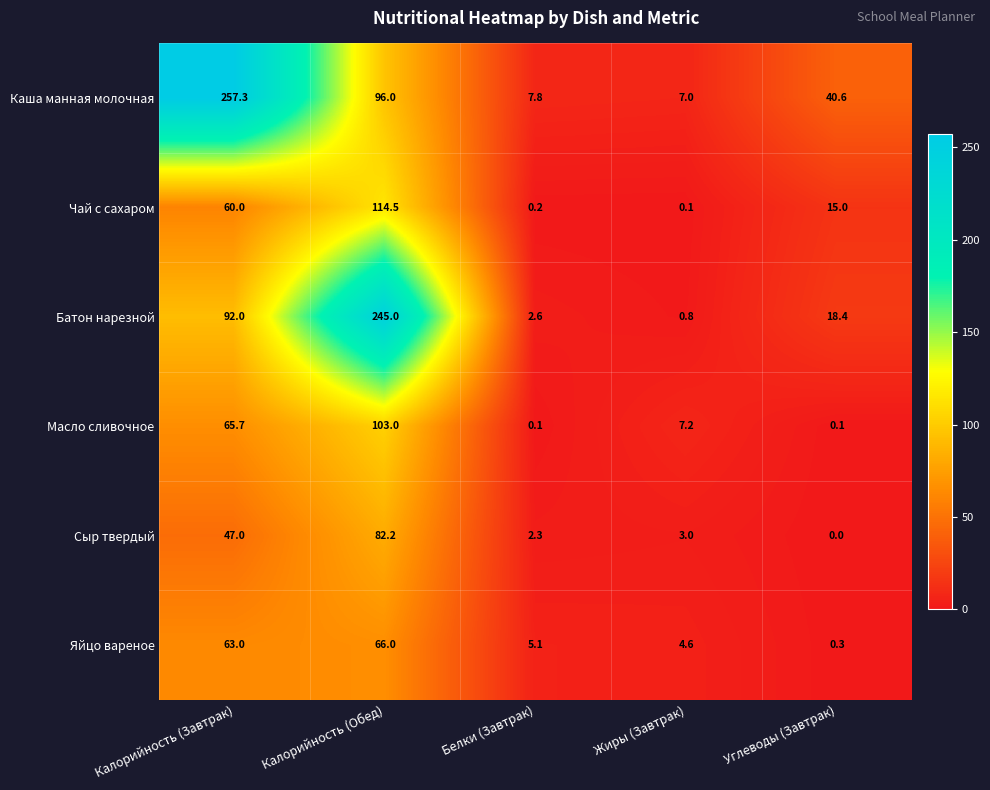

Rank the series at Жиры (Завтрак) from lowest to highest value.

Чай с сахаром, Батон нарезной, Сыр твердый, Яйцо вареное, Каша манная молочная, Масло сливочное